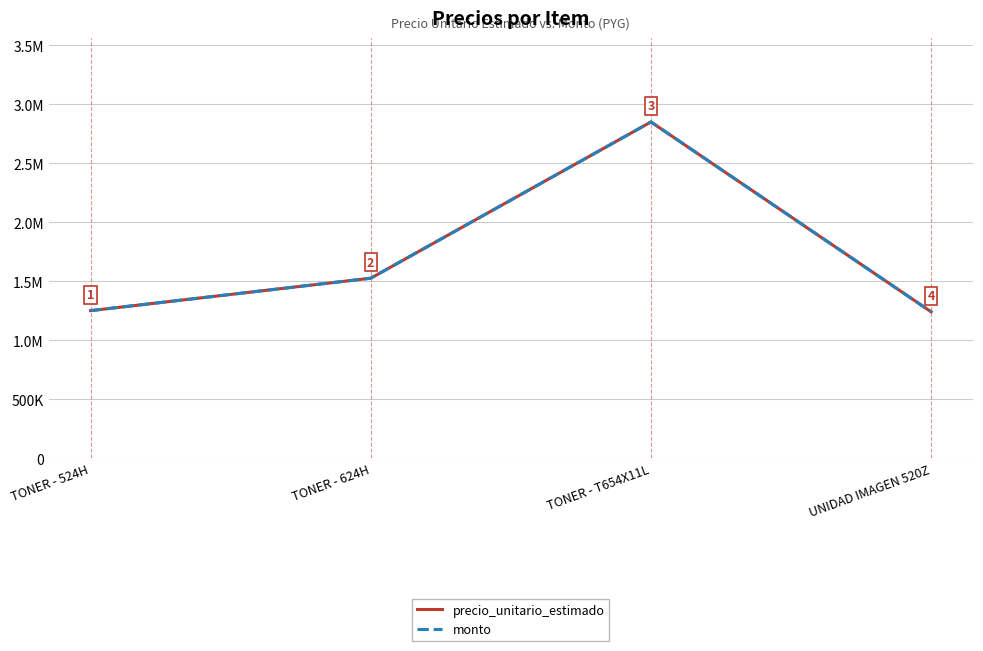

True or false: monto has a value of 1849693 at UNIDAD IMAGEN 520Z.

False